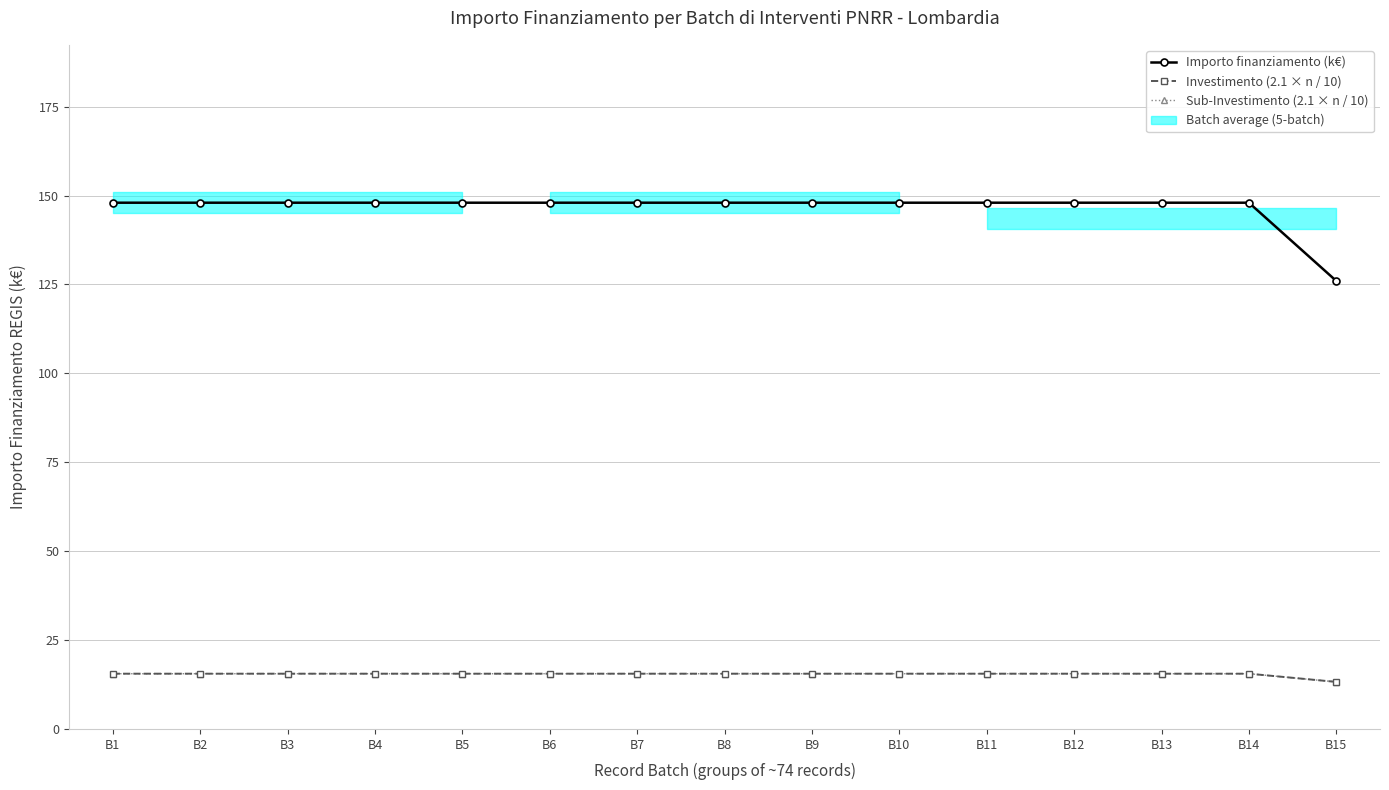

At which category does the chart reach its minimum across all series?

B15